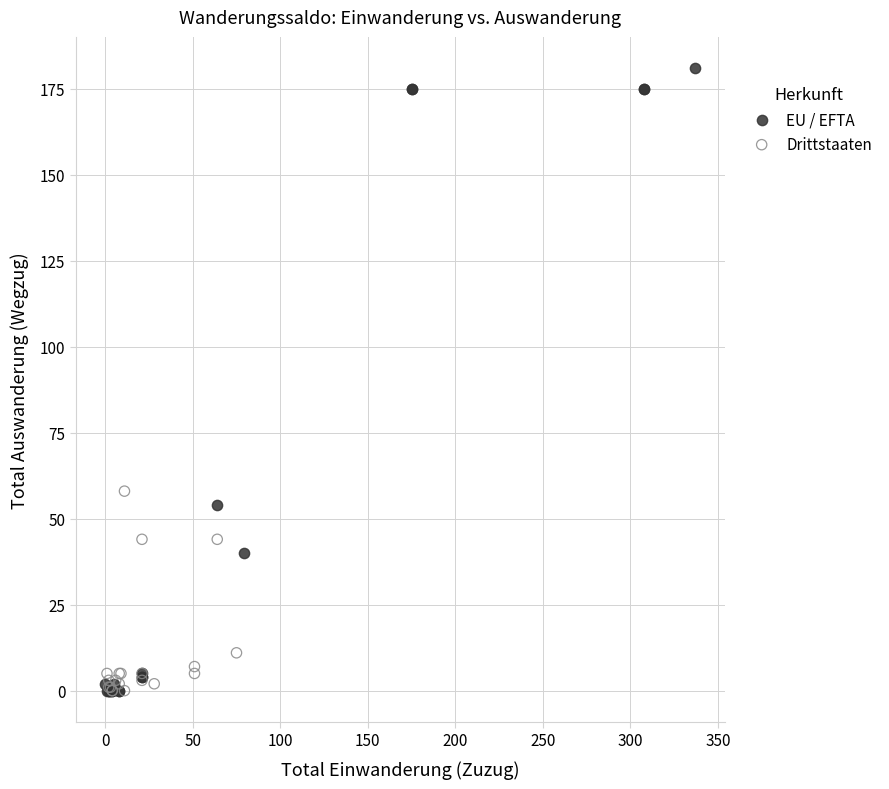

Which series has the widest spread of Y values?

EU / EFTA